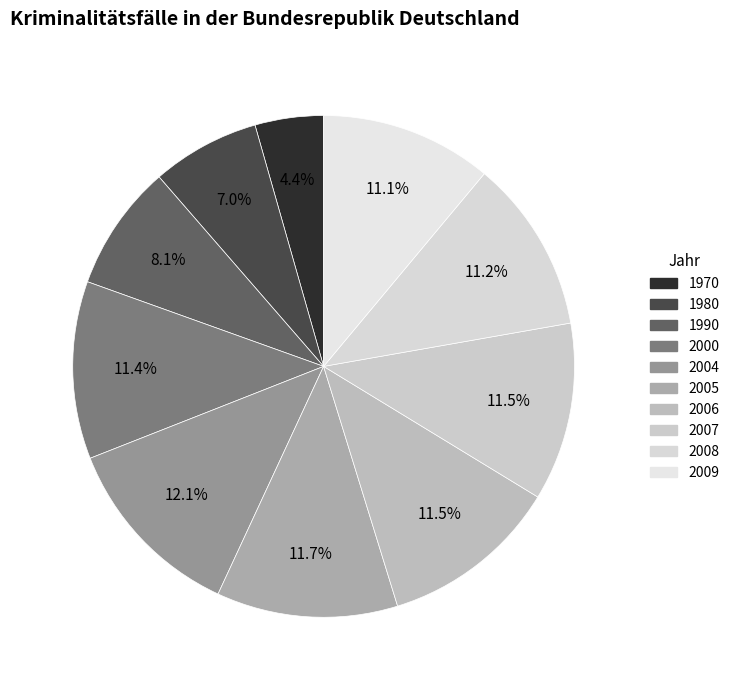

What percentage is the 1990 slice, to the nearest percent?

8%